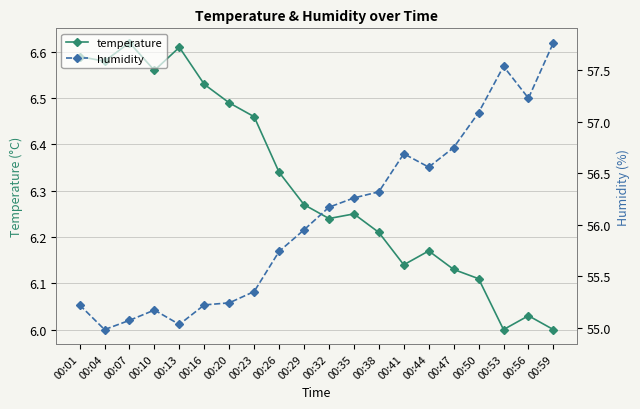

Rank the series by their maximum value, from highest to lowest.

humidity, temperature